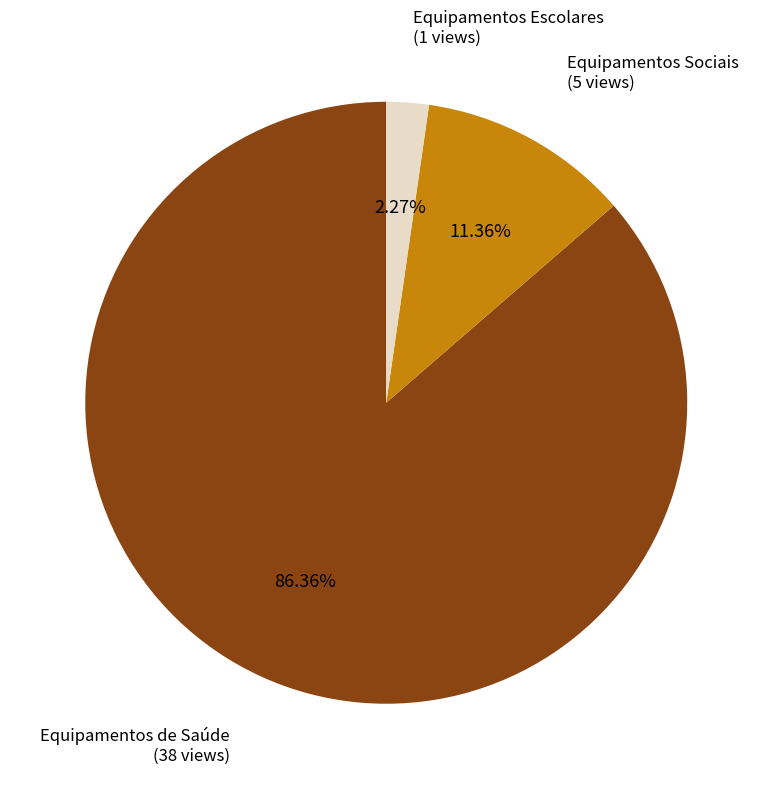

Which has a higher value, Equipamentos Escolares or Equipamentos Sociais?

Equipamentos Sociais